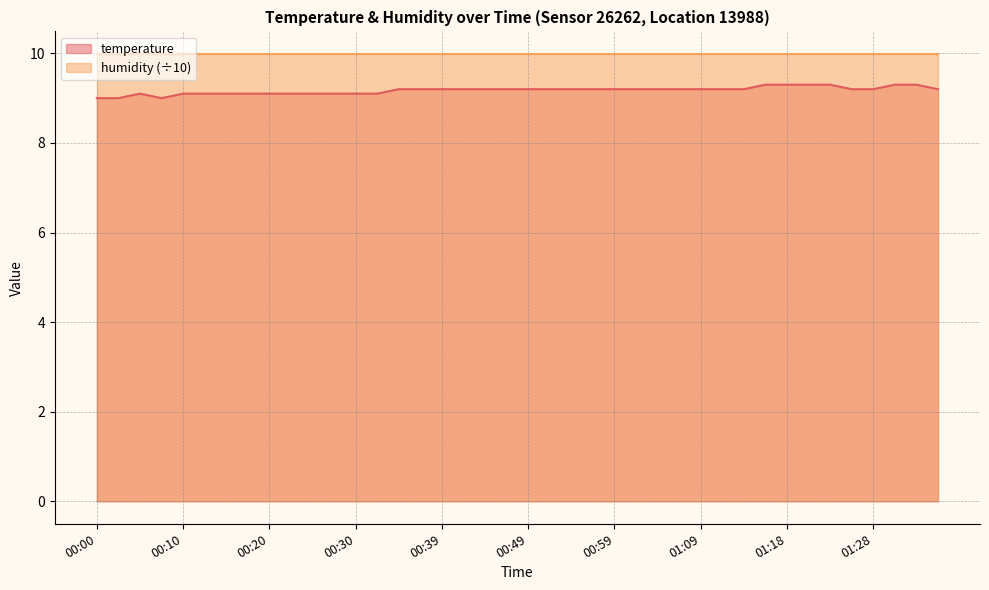

What is the label of the 26th point from the right?

00:34